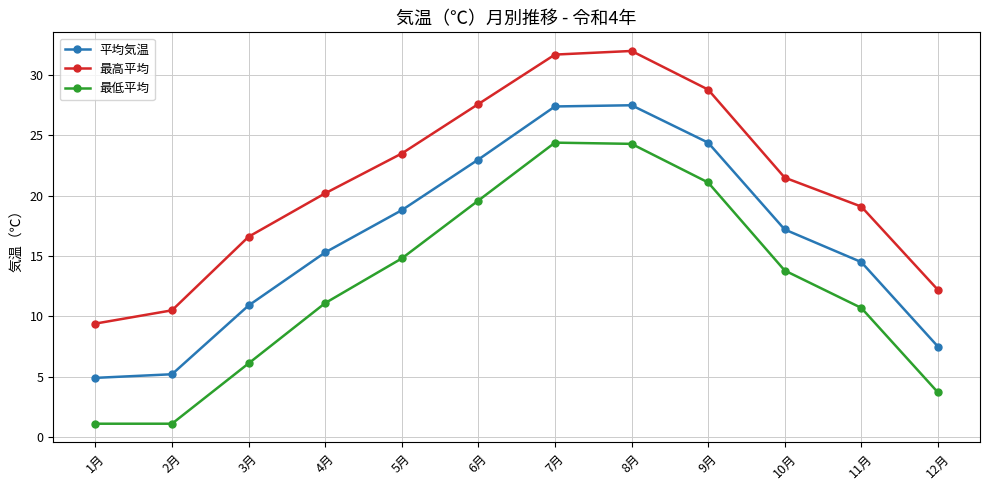

What is the smallest value displayed?

1.1